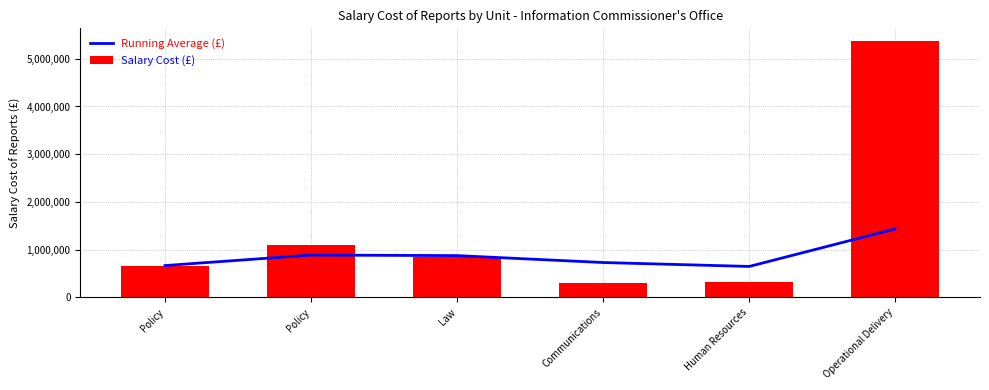

How many data points in Salary Cost (£) are less than 850000?

3